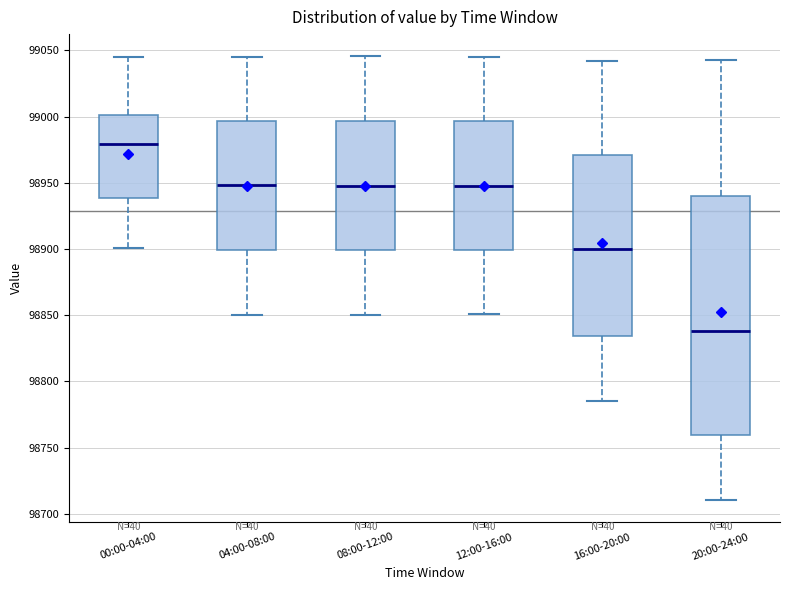

Which box's median line is the highest?

00:00-04:00